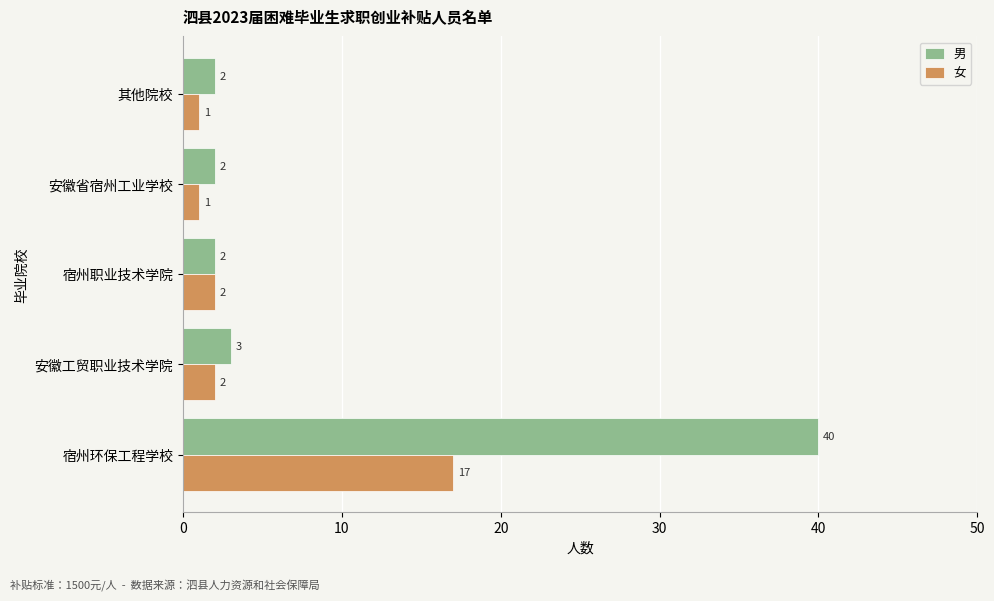

What is the sum of all 男 values?

49